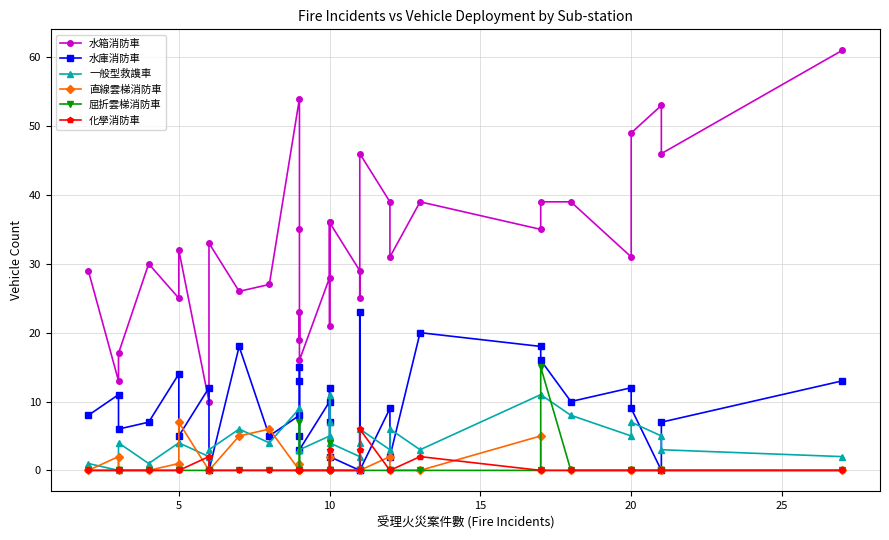

What is the maximum value shown in the chart?

61